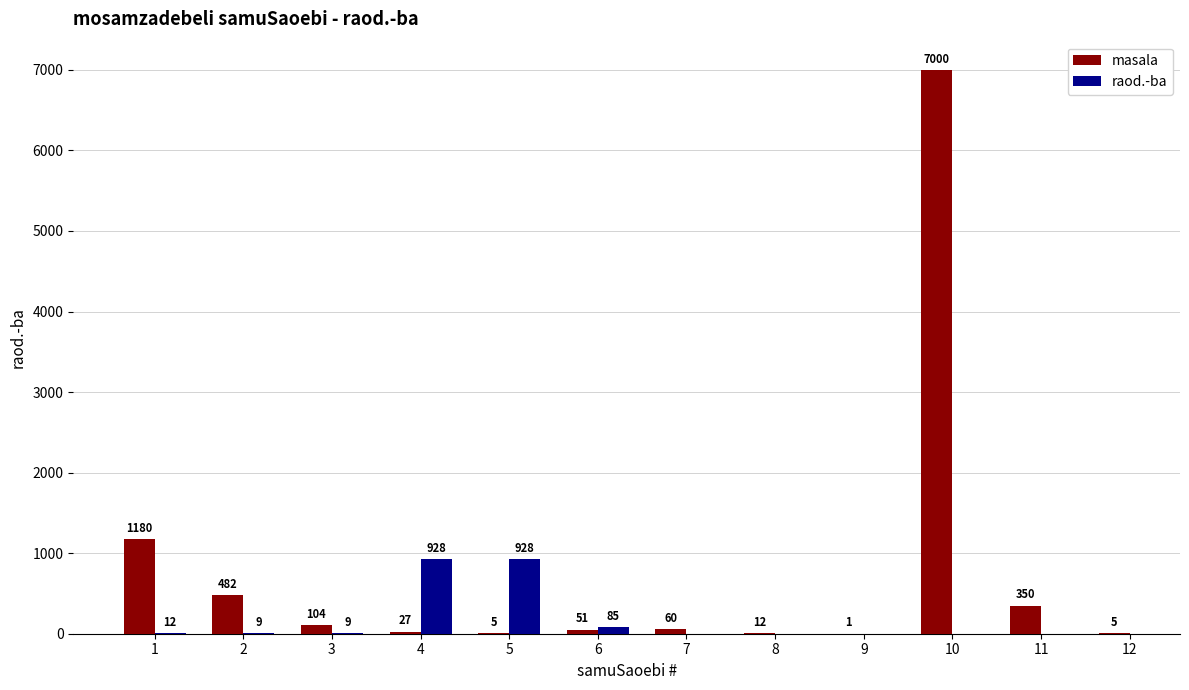

What is the approximate value of masala at 10, to the nearest 50?

7000